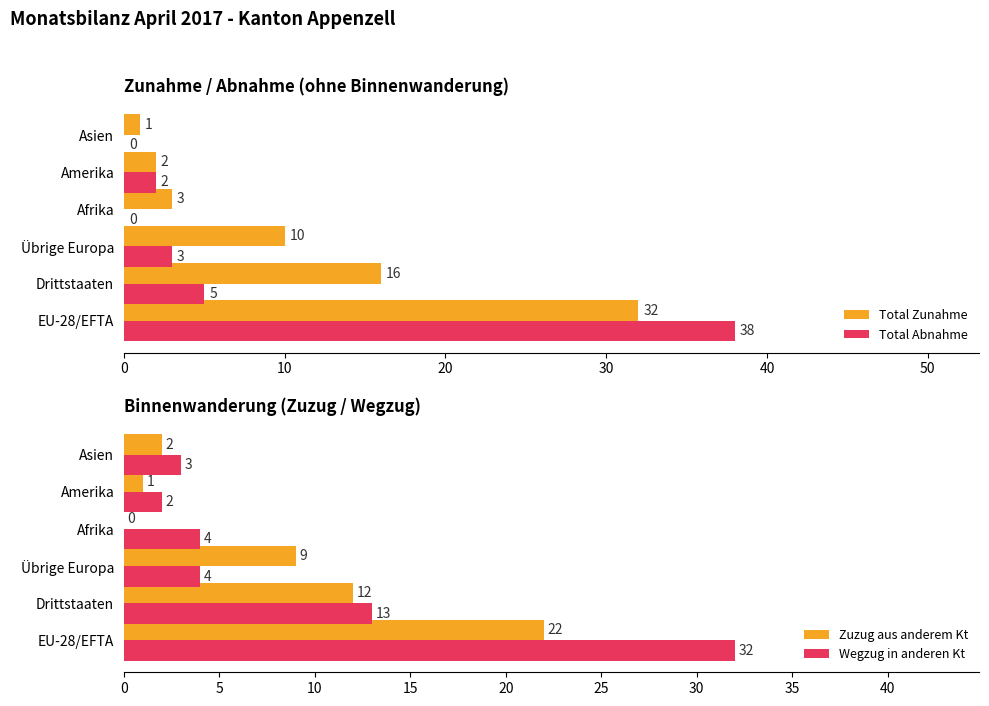

What is the average value of the Total Abnahme series?

8